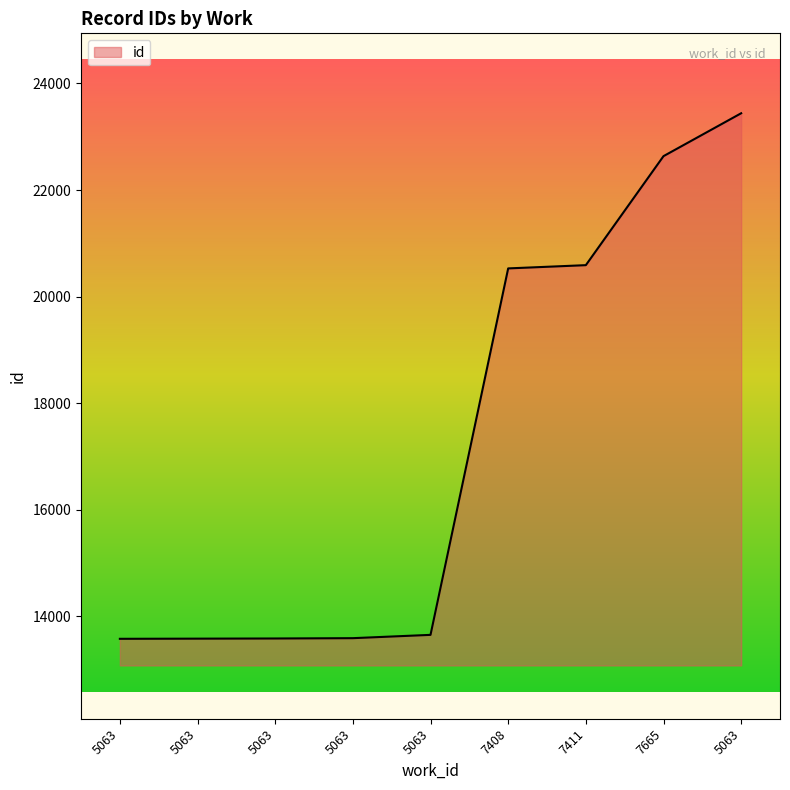

What is the ratio of the value at 7408 to the value at 5063?

1.5